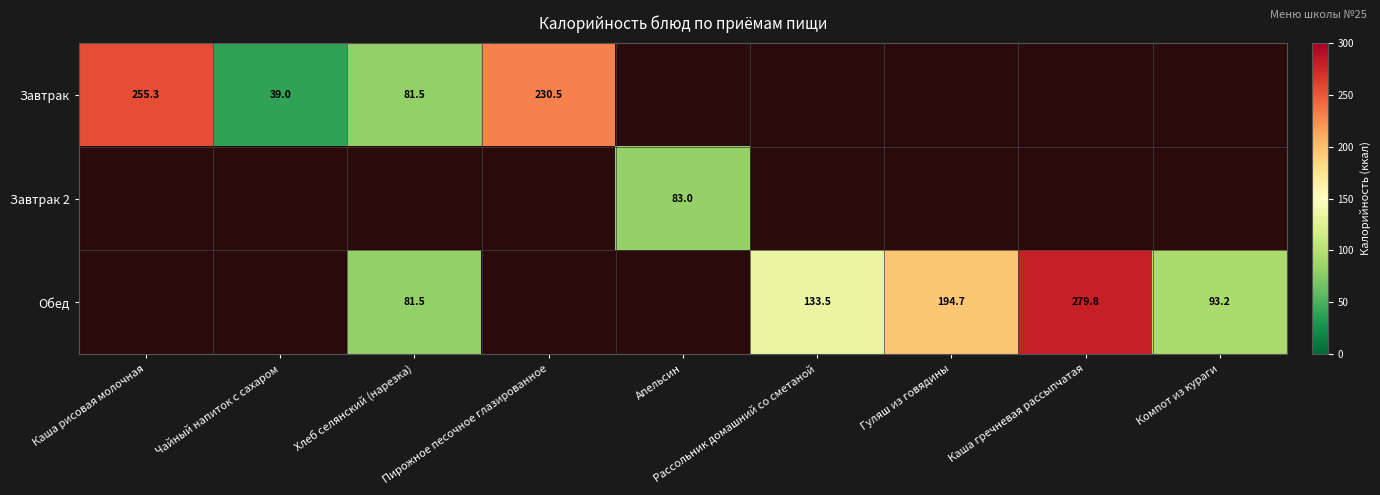

The value of Обед at Компот из кураги is 18.7. True or false?

False